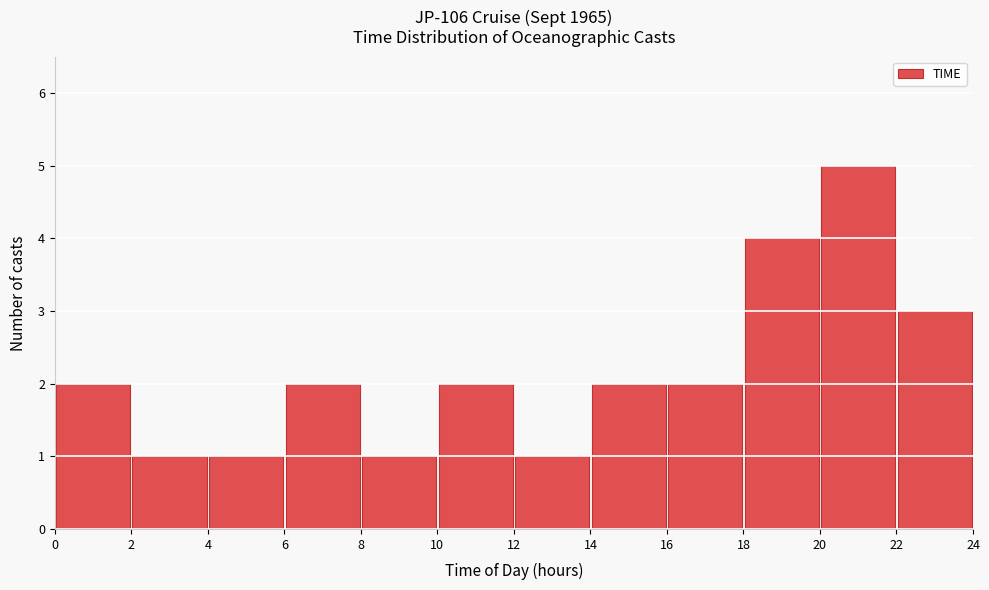

Which range on the x-axis has the tallest bar?

20 to 22